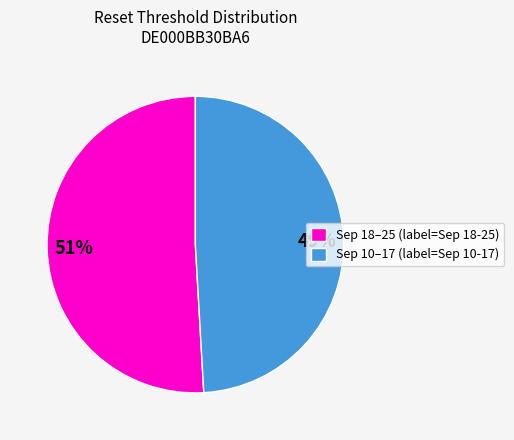

To the nearest percent, what portion does Sep 18–25 (label=Sep 18-25) represent?

51%